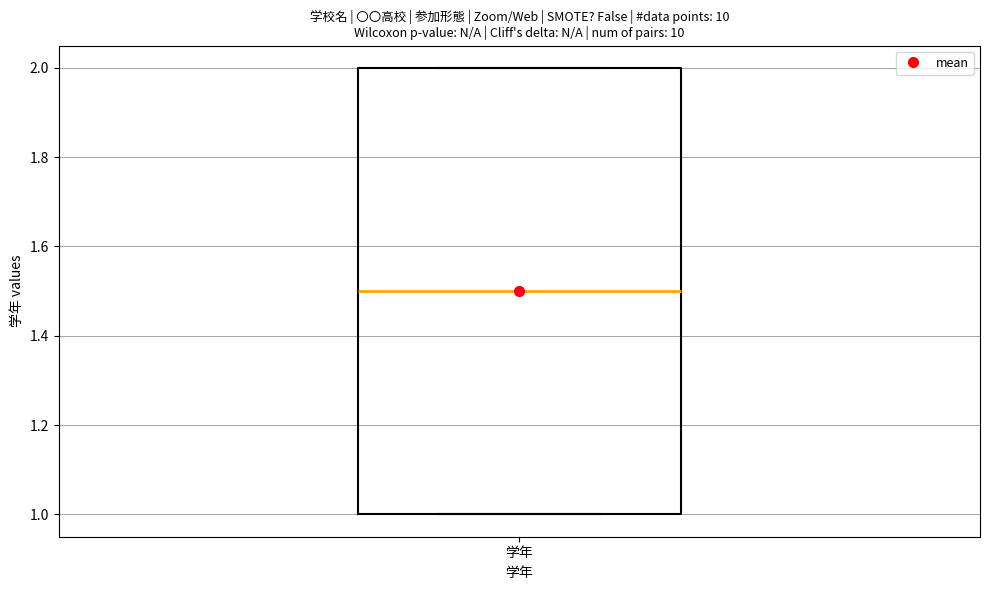

Transcribe this box plot: give where the median line is, the range the box spans, and where the two whiskers end, as read against the y-axis. The values are not printed on the chart, so give them approximately, as read against the axis.

median 1.5, box 1.0 to 2.0, whiskers 1.0 to 2.0